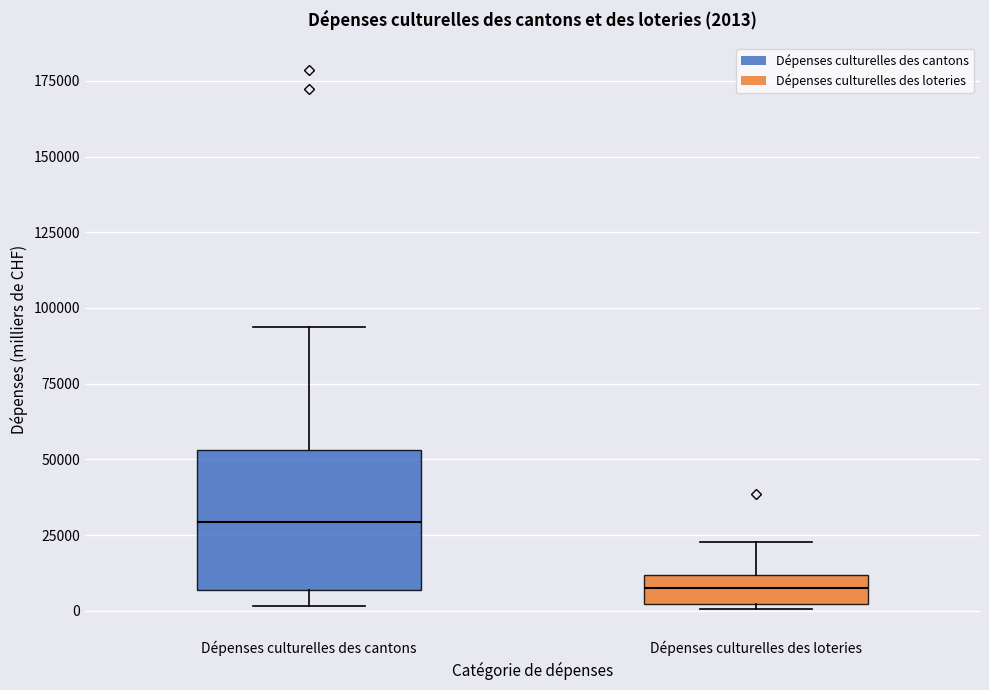

Which box is the tallest, from its lower edge to its upper edge?

Dépenses culturelles des cantons